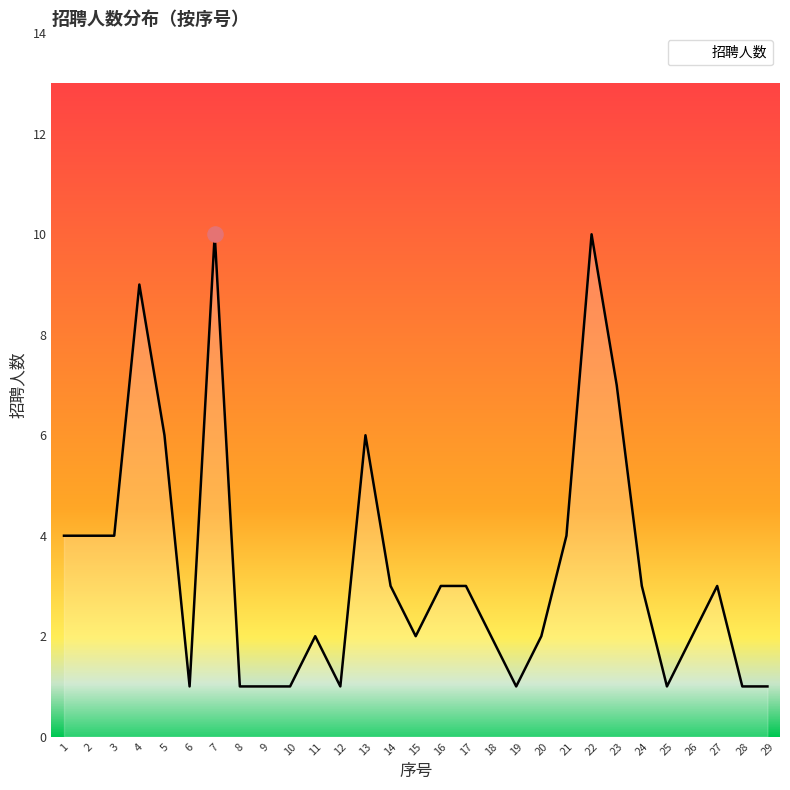

What is the change in value from 7 to 26?

-8